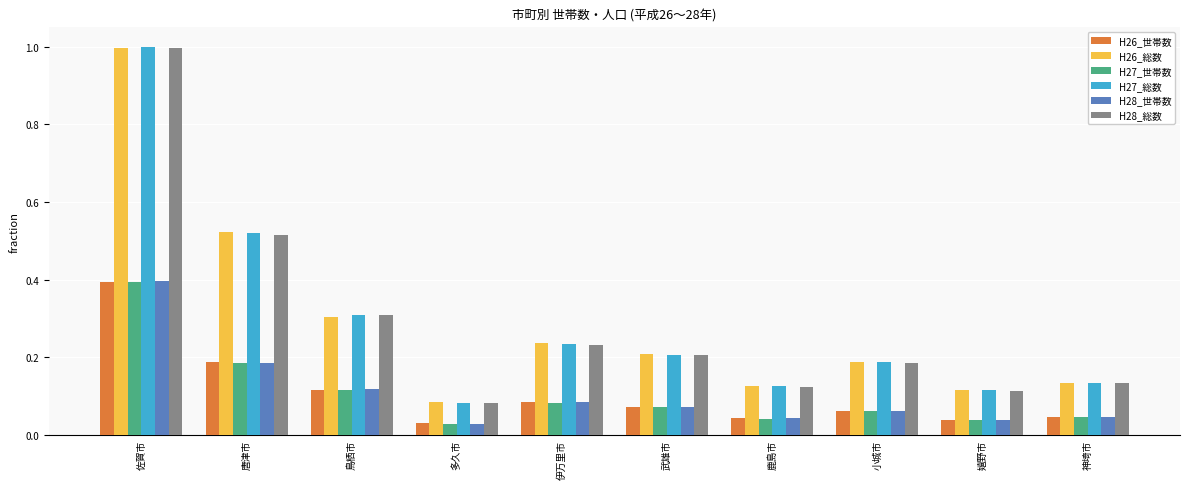

What is the total value across all series at 鳥栖市?

1.3